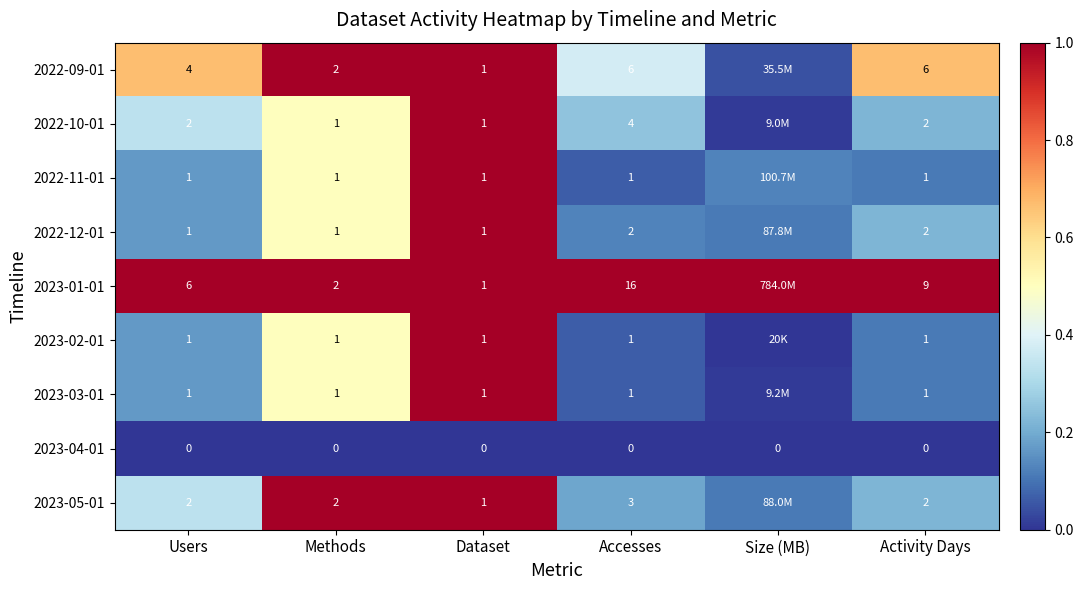

Is the value of 2022-11-01 at Accesses greater than the value of 2022-10-01 at Activity Days?

No